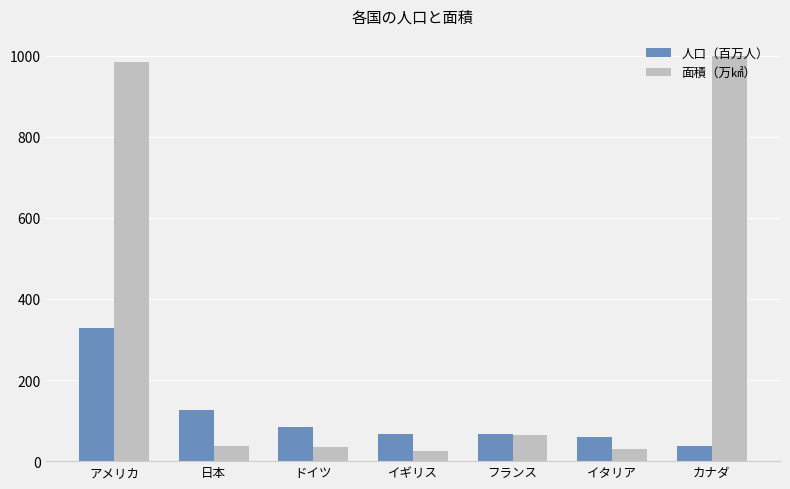

What is the average value of the 面積（万㎢） series?

310.6